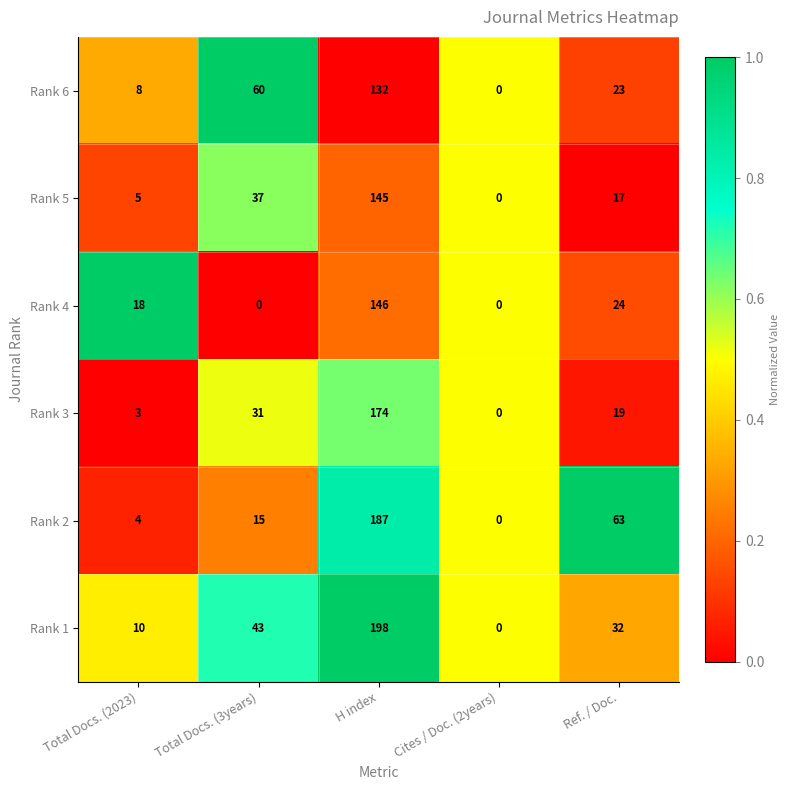

What is the highest value of the Rank 6 series?

132